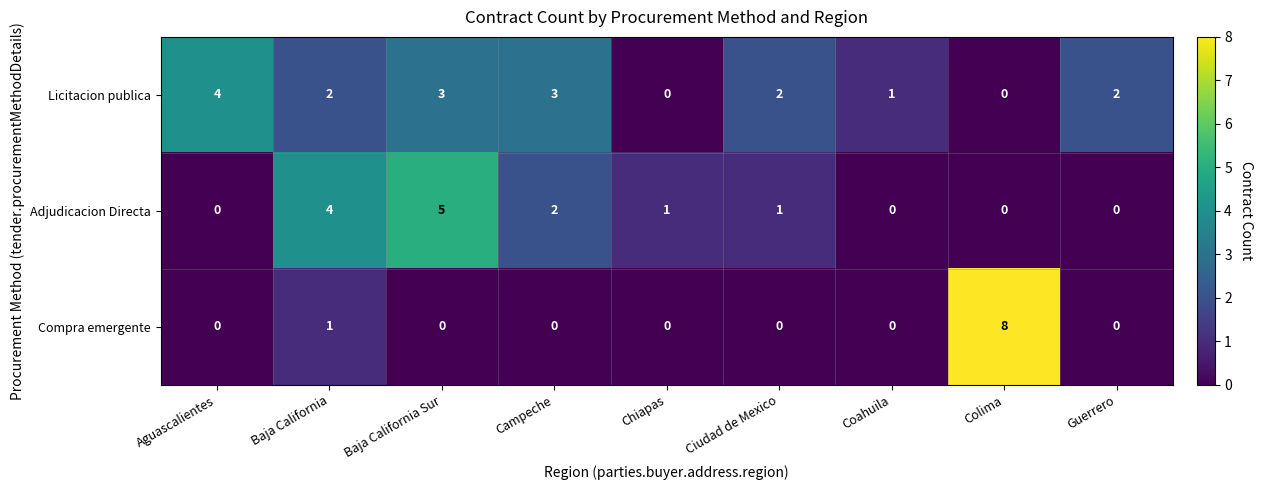

Is it true that Adjudicacion Directa equals 0 at Coahuila?

True